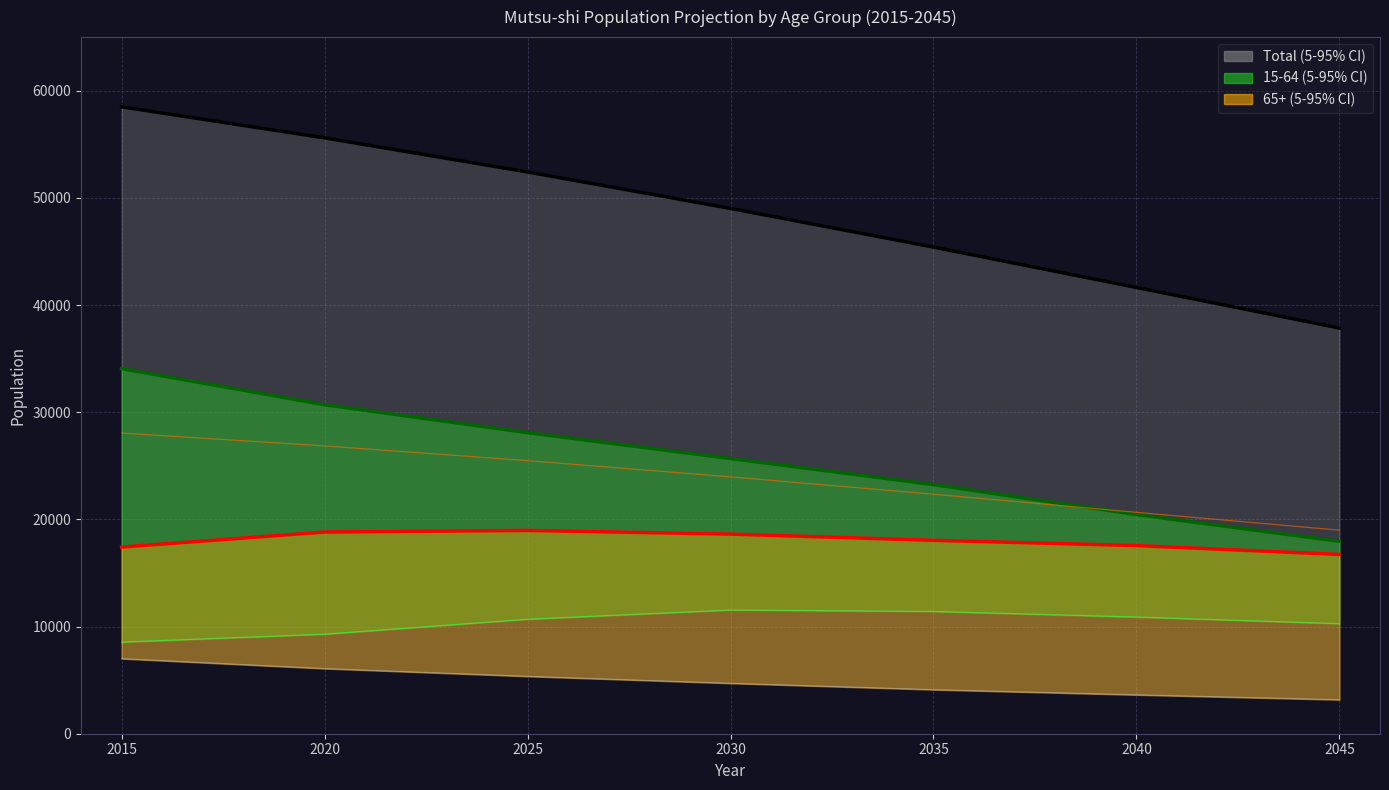

The value of Total_both at 2030 is 29303. True or false?

False